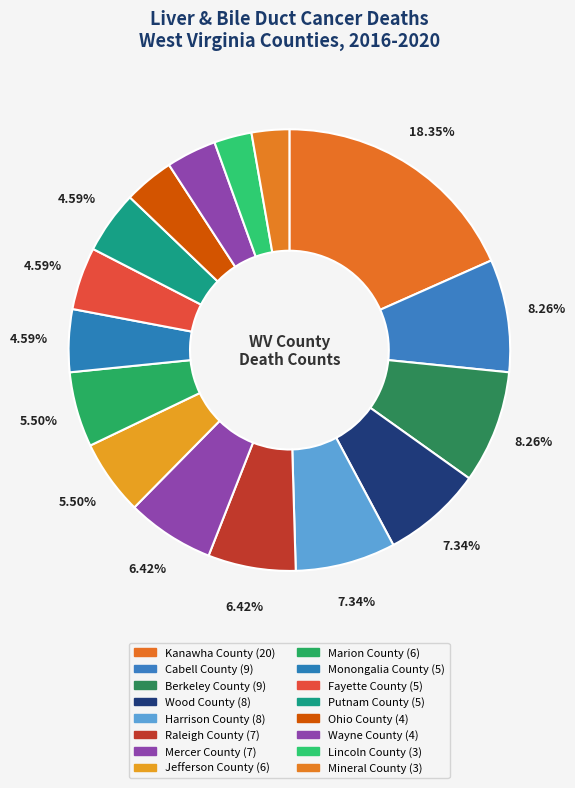

To the nearest percent, what is the difference between the Marion County and Mineral County slice percentages?

3%